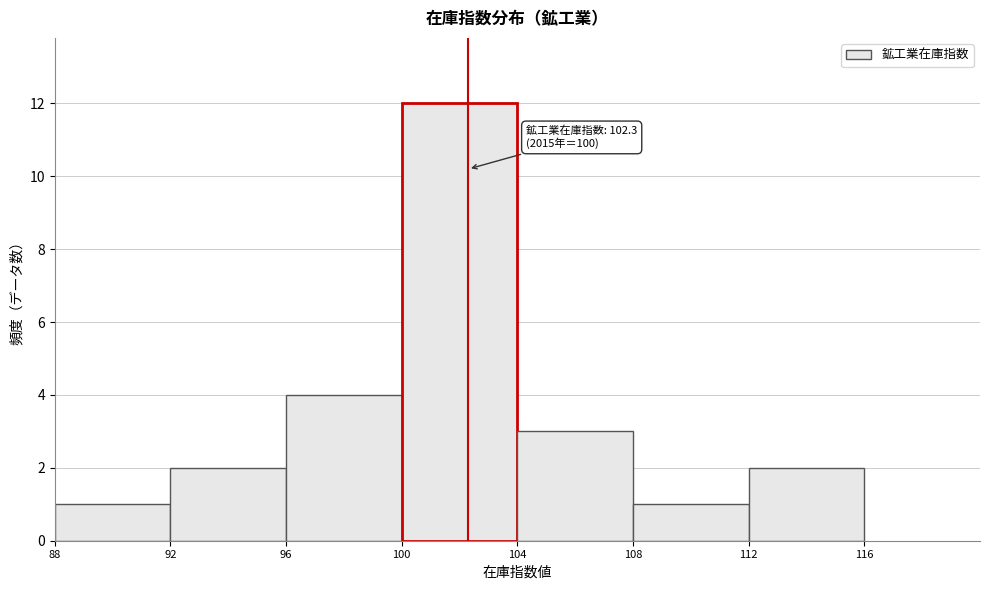

Over which range of the x-axis is the bar tallest?

100 to 104